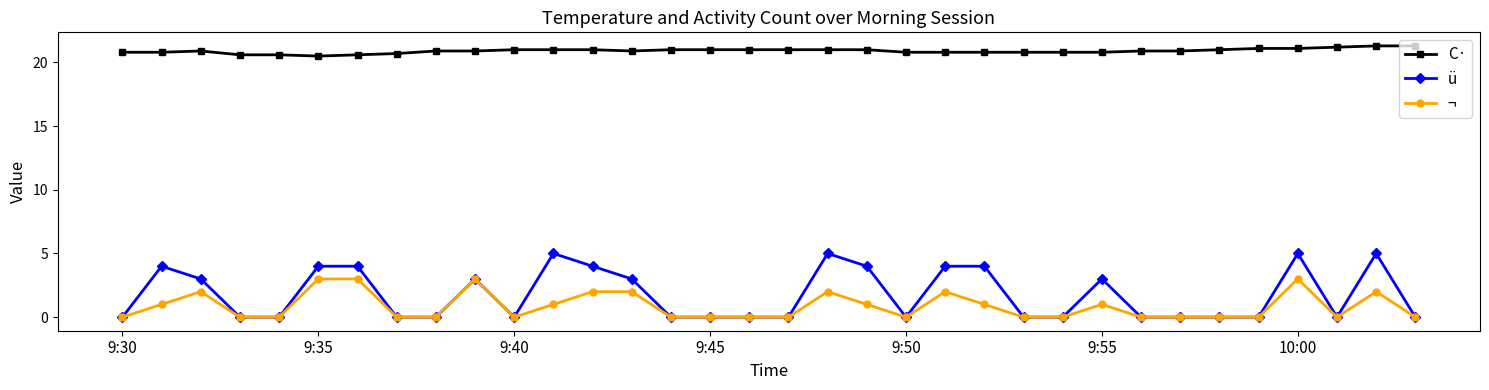

True or false: C· and ¬ intersect in this chart.

False